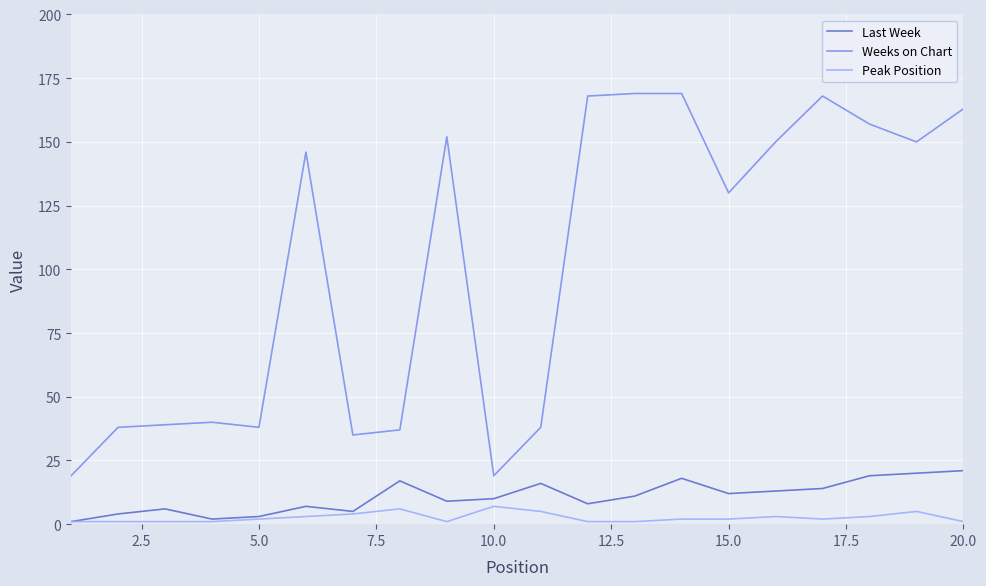

True or false: Peak Position and Weeks on Chart cross at least once.

False